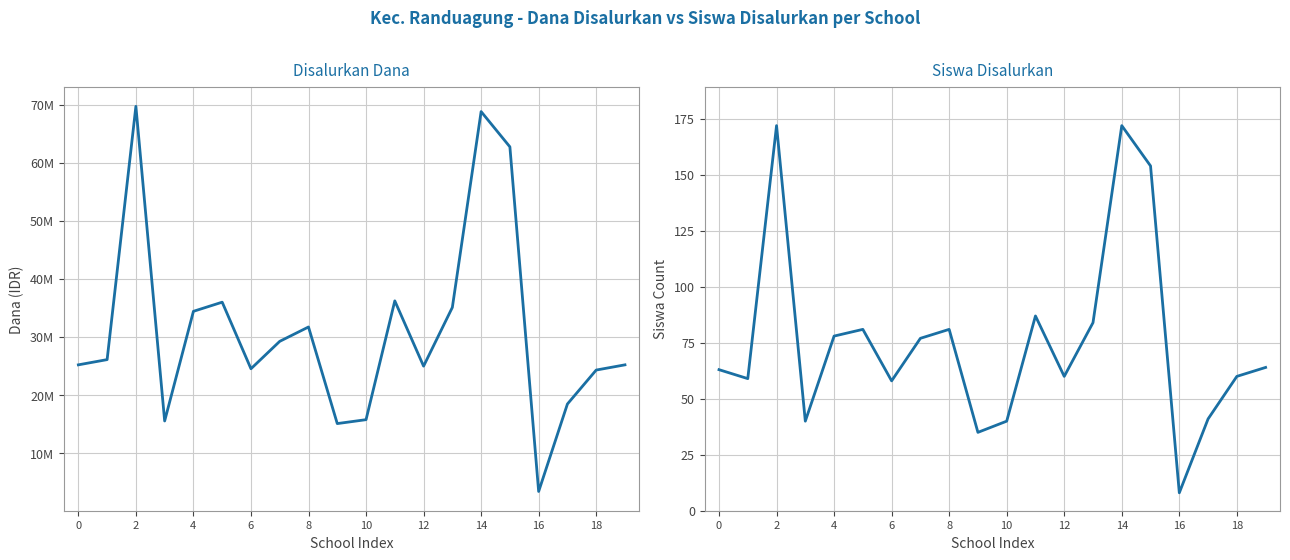

List the series in order of their overall mean, highest first.

Disalurkan (Dana), Siswa Disalurkan